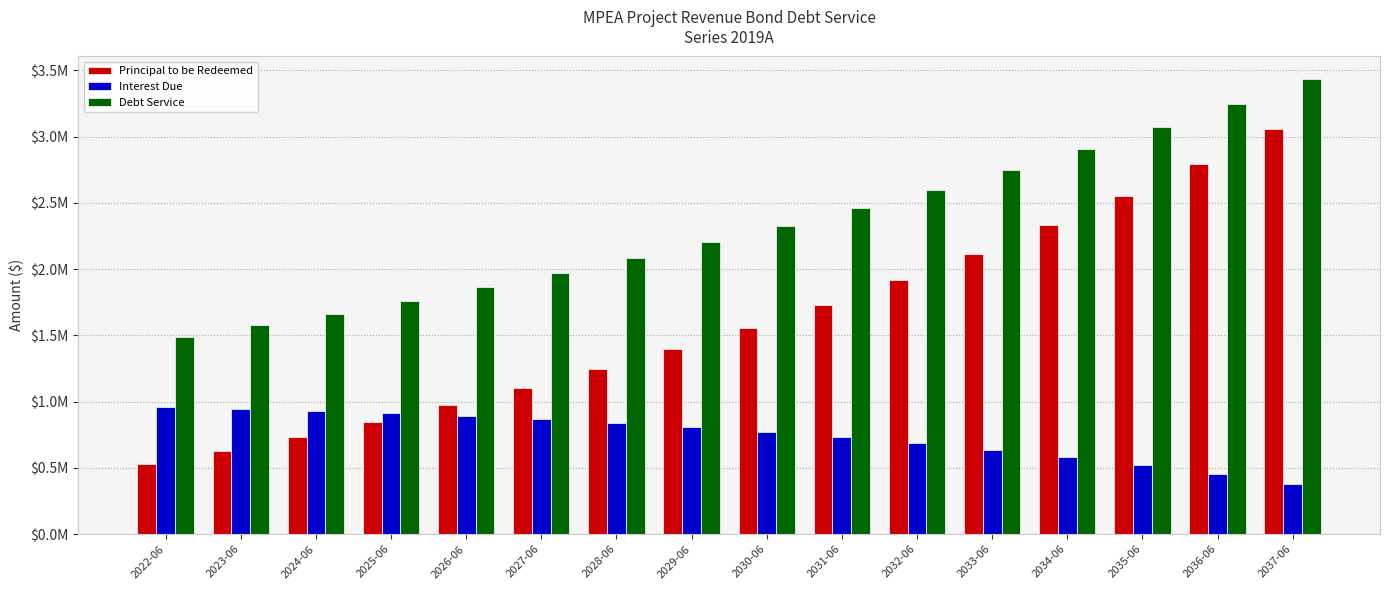

What are all the series names shown in the legend?

Principal to be Redeemed, Interest Due, Debt Service